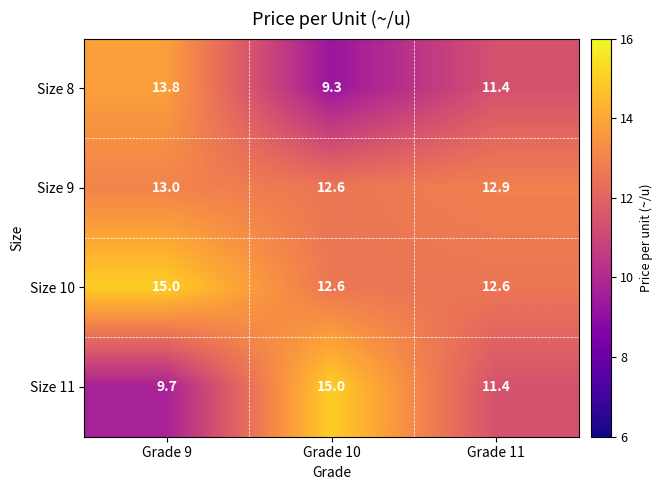

What is the difference between the highest and lowest values at Grade 9?

5.3